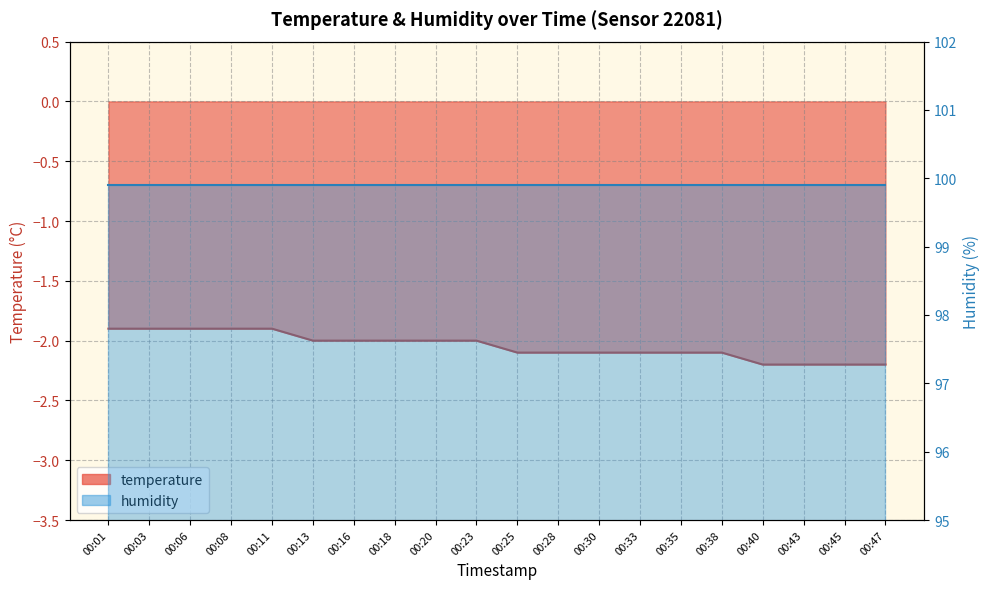

Reading right to left, what are all the values shown in this chart?

00:47=-2.2	00:45=-2.2	00:43=-2.2	00:40=-2.2	00:38=-2.1	00:35=-2.1	00:33=-2.1	00:30=-2.1	00:28=-2.1	00:25=-2.1	00:23=-2.0	00:20=-2.0	00:18=-2.0	00:16=-2.0	00:13=-2.0	00:11=-1.9	00:08=-1.9	00:06=-1.9	00:03=-1.9	00:01=-1.9